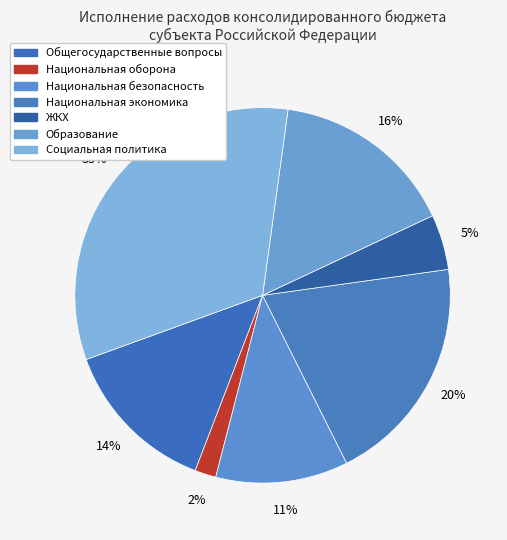

Which slice is the largest?

Социальная политика